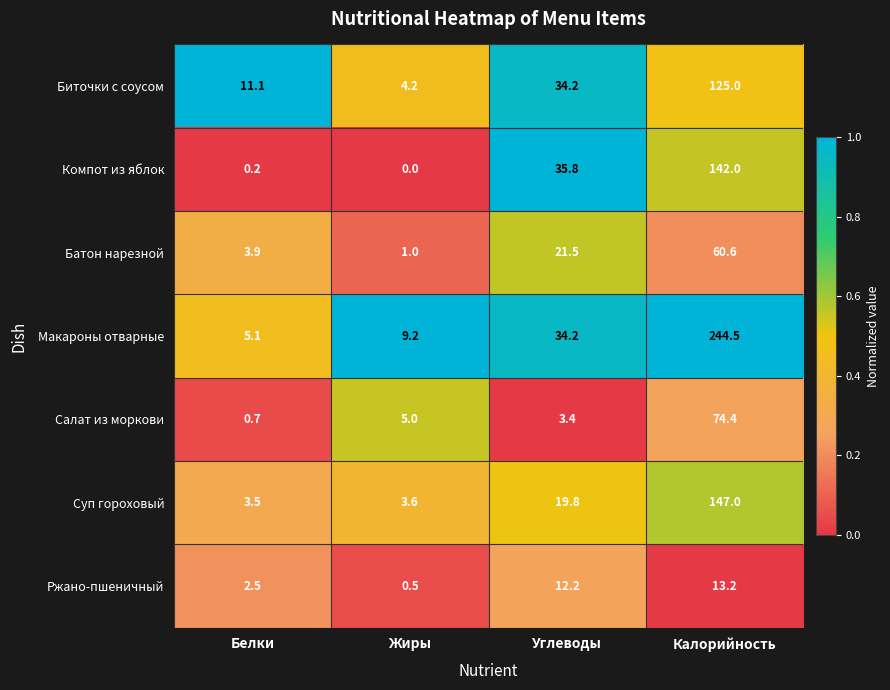

Which series has the largest range (max minus min)?

Макароны отварные